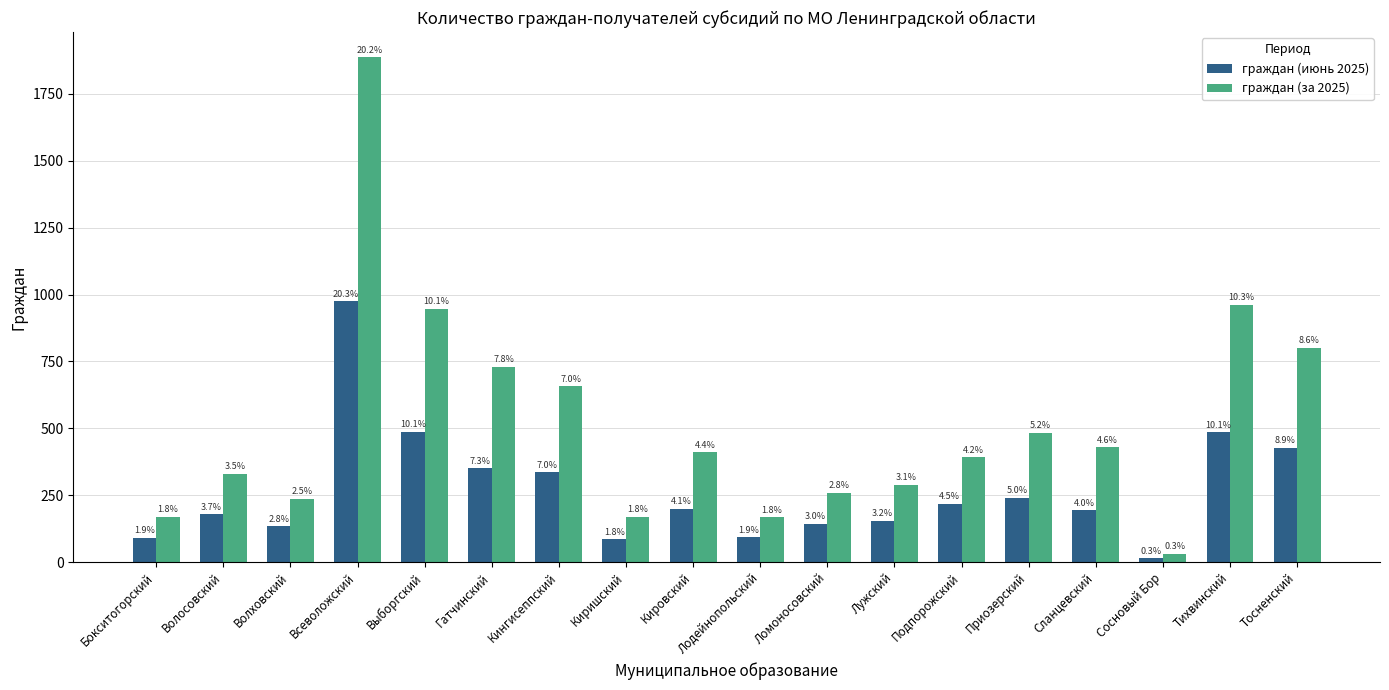

True or false: граждан (за 2025) has a value of 259 at Подпорожский.

False